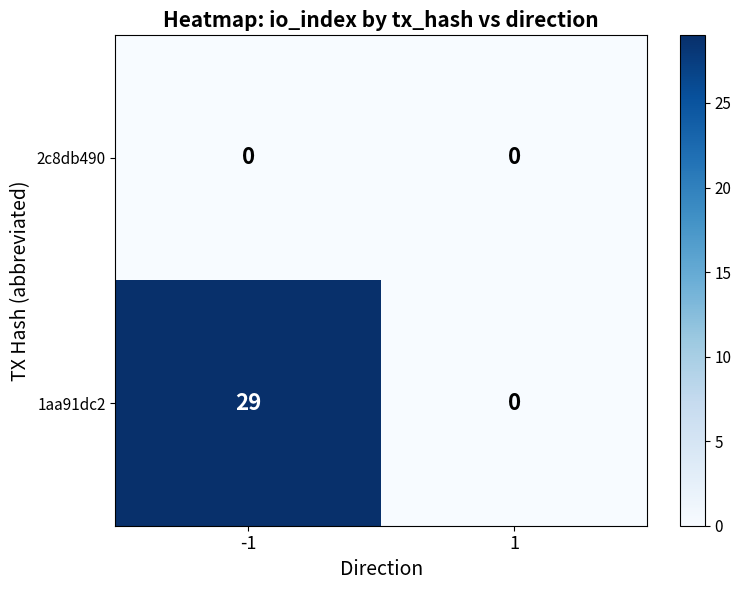

The value of 1aa91dc2 at -1 is 29. True or false?

True